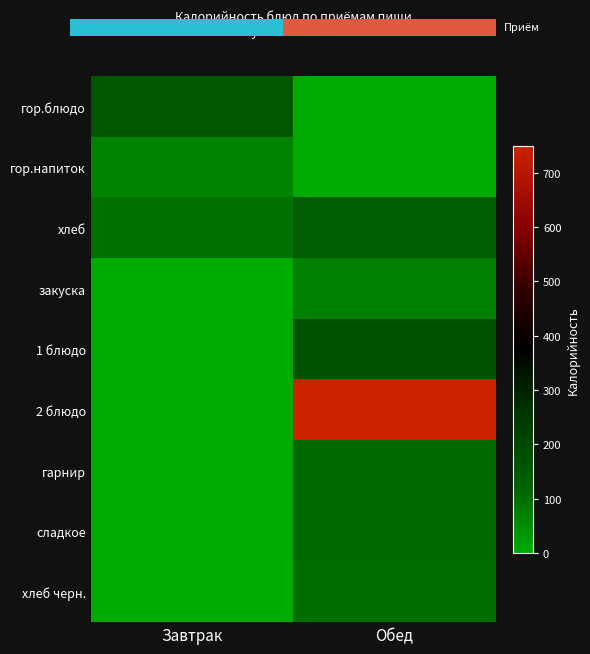

What is the spread (max minus min) of values at Обед?

747.1